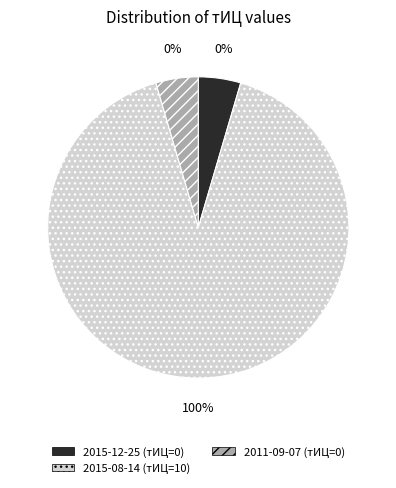

To the nearest percent, what portion does 2015-08-14 represent?

100%